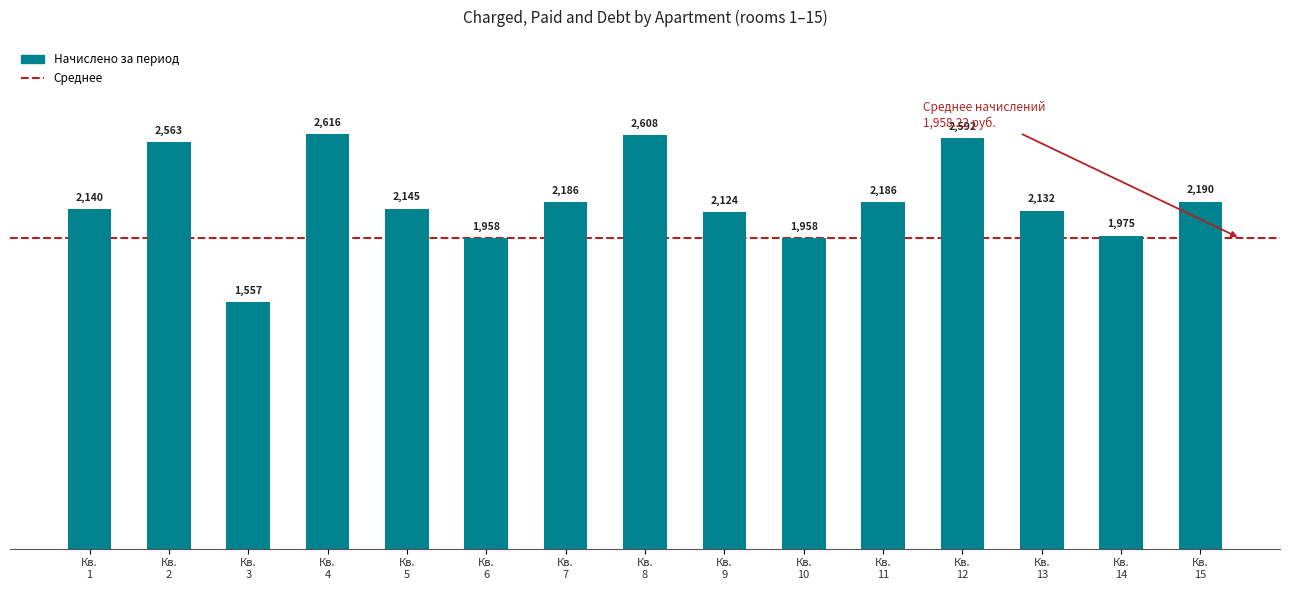

What is the value of the 7th bar from the left?

2185.9